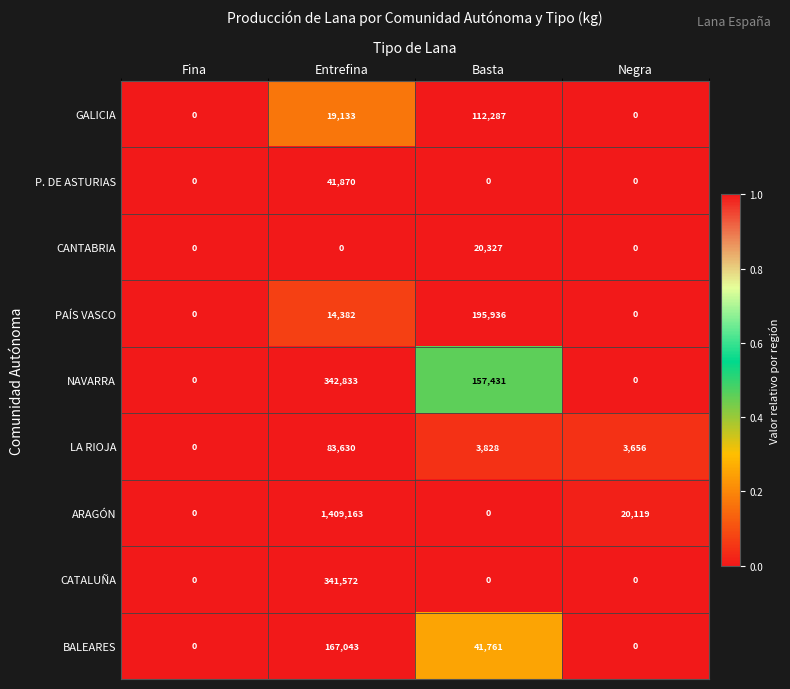

Which series has the widest spread of values?

ARAGÓN